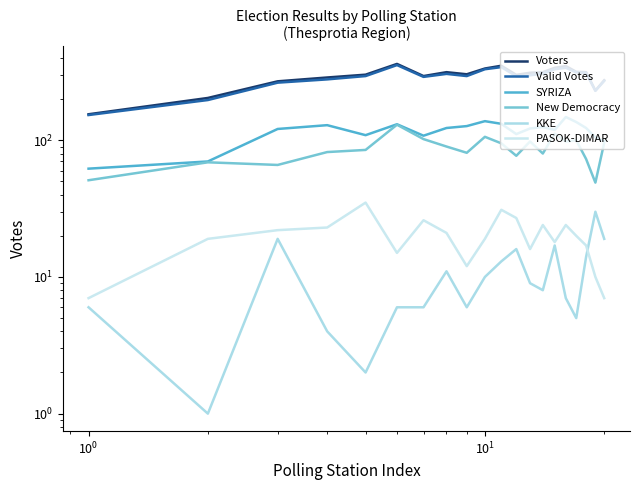

Reading left to right, transcribe all the data shown in this chart.

Voters: 155	204	270	288	302	362	295	315	304	335	351	301	312	315	339	349	317	315	231	275
Valid Votes: 153	197	264	279	295	355	291	306	295	331	343	294	299	307	331	339	314	312	230	272
SYRIZA: 62	70	121	129	109	131	108	123	127	138	132	111	122	125	119	148	136	123	105	99
New Democracy: 51	69	66	82	85	130	102	90	81	106	95	77	98	80	112	98	100	73	49	96
KKE: 6	1	19	4	2	6	6	11	6	10	13	16	9	8	17	7	5	14	30	19
PASOK-DIMAR: 7	19	22	23	35	15	26	21	12	19	31	27	16	24	18	24	20	17	10	7